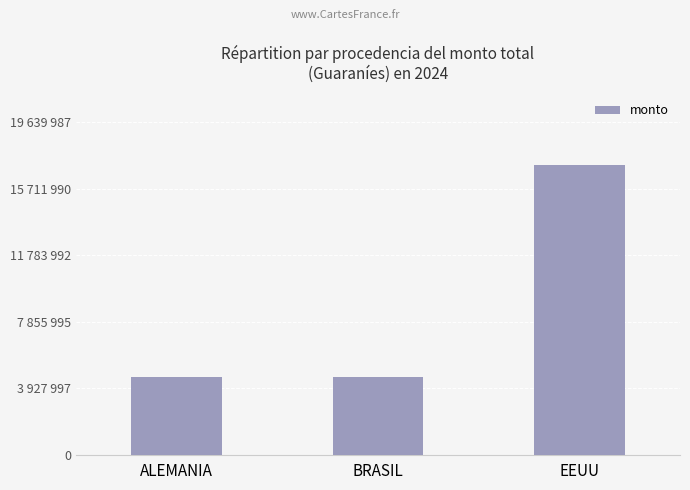

Are the bars horizontal?

No